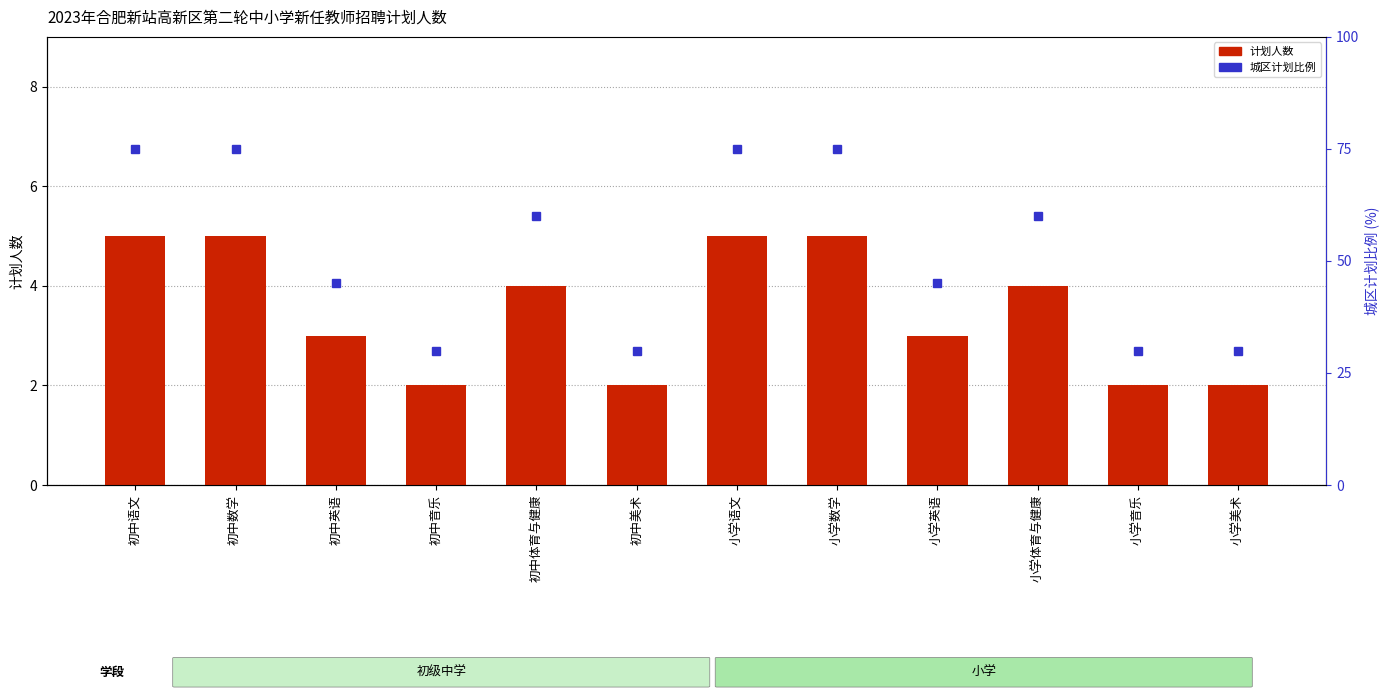

List the labels in order of 城区计划比例 value, smallest first.

初中音乐, 初中美术, 小学音乐, 小学美术, 初中英语, 小学英语, 初中体育与健康, 小学体育与健康, 初中语文, 初中数学, 小学语文, 小学数学